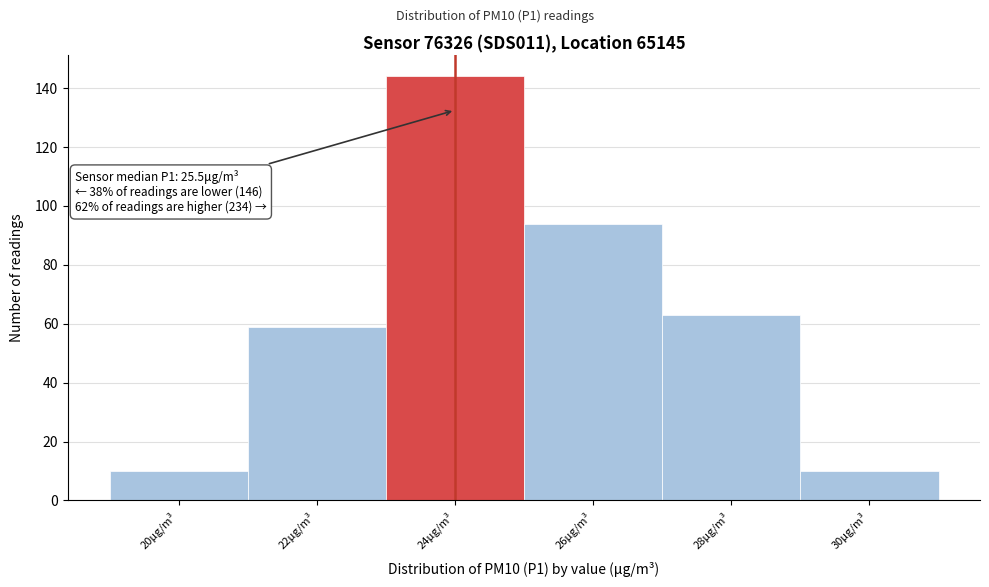

Reading right to left, extract all data points from this chart.

30μg/m³=10	28μg/m³=63	26μg/m³=94	24μg/m³=144	22μg/m³=59	20μg/m³=10